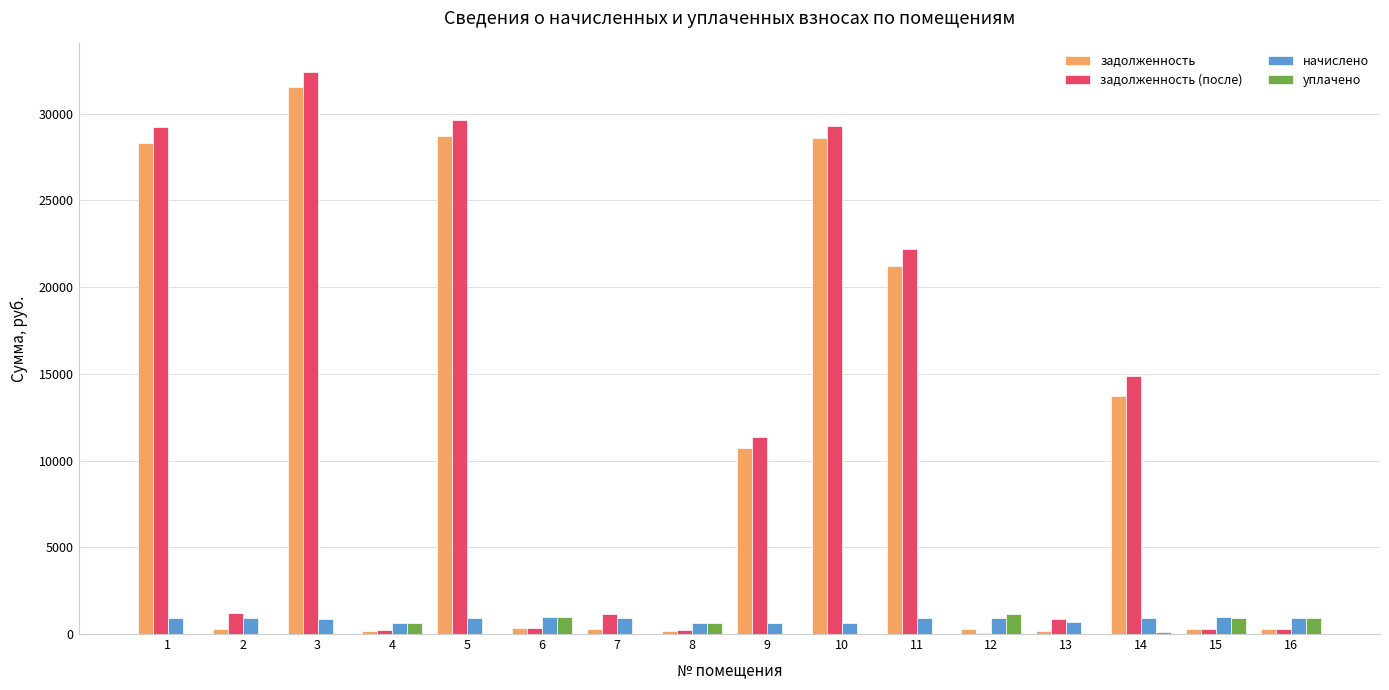

What is the spread (max minus min) of values at 8?

459.5